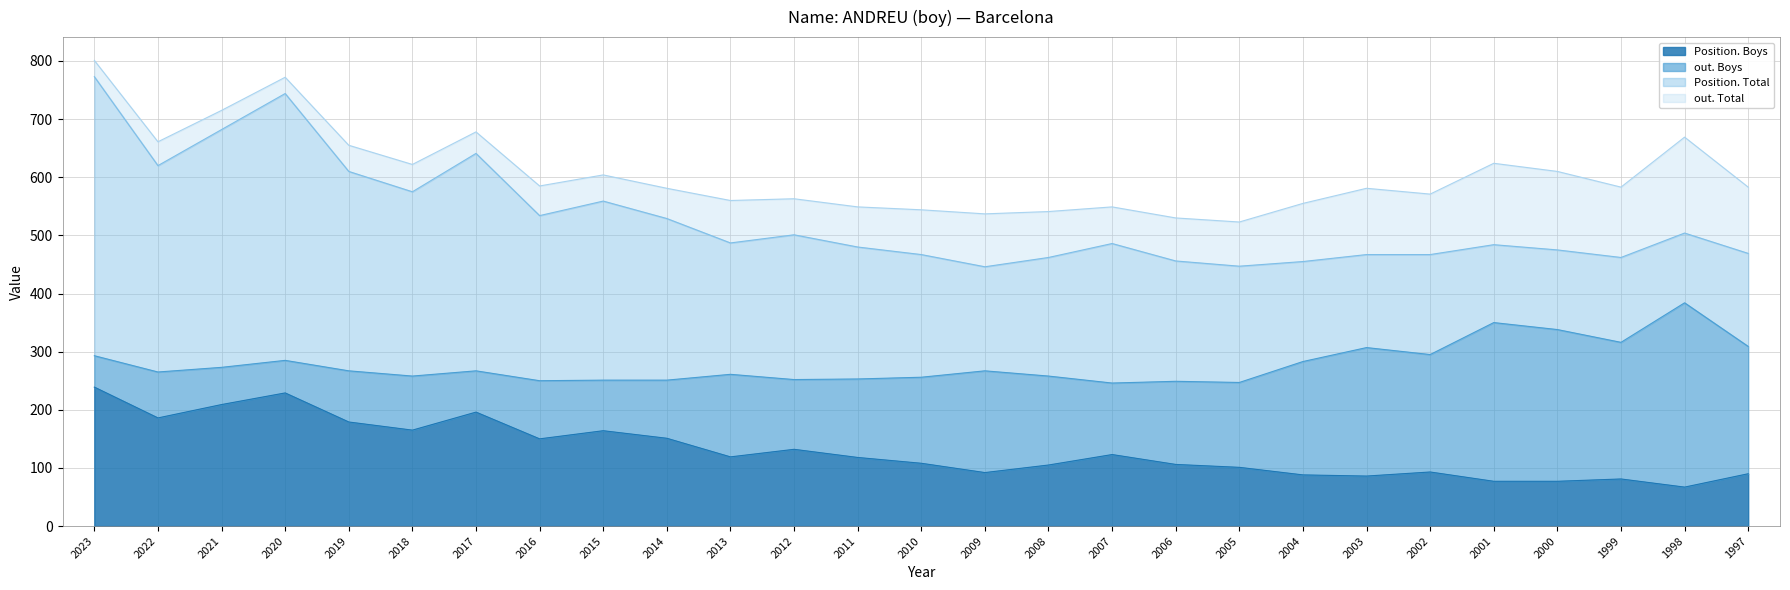

At which category does Position. Total reach its first local peak?

2020